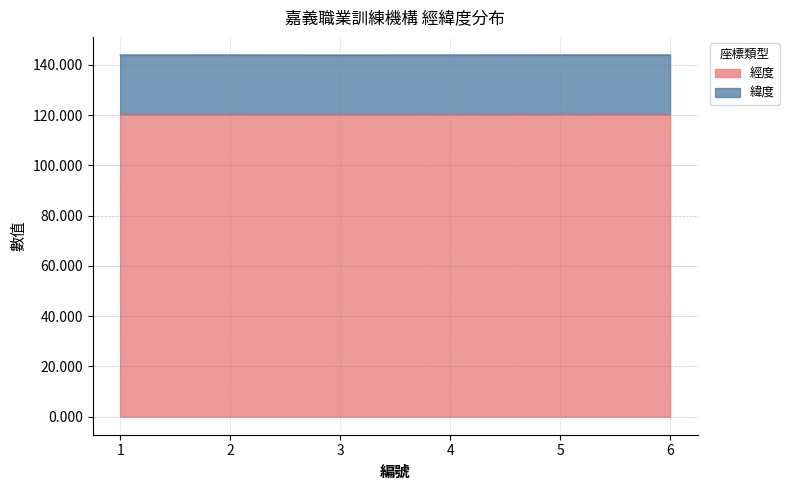

How many interior local peaks (higher than both neighbors) does the data have?

2